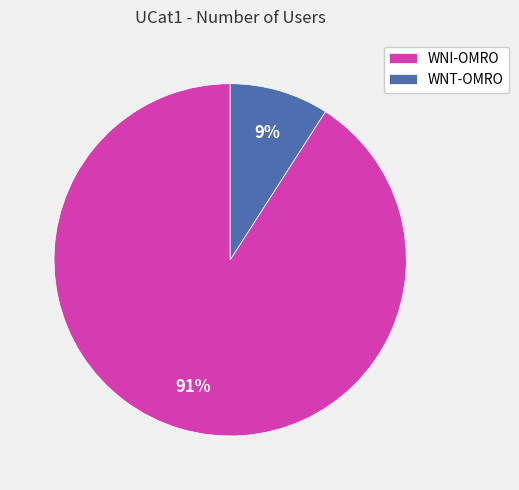

Count the number of slices in the pie.

2